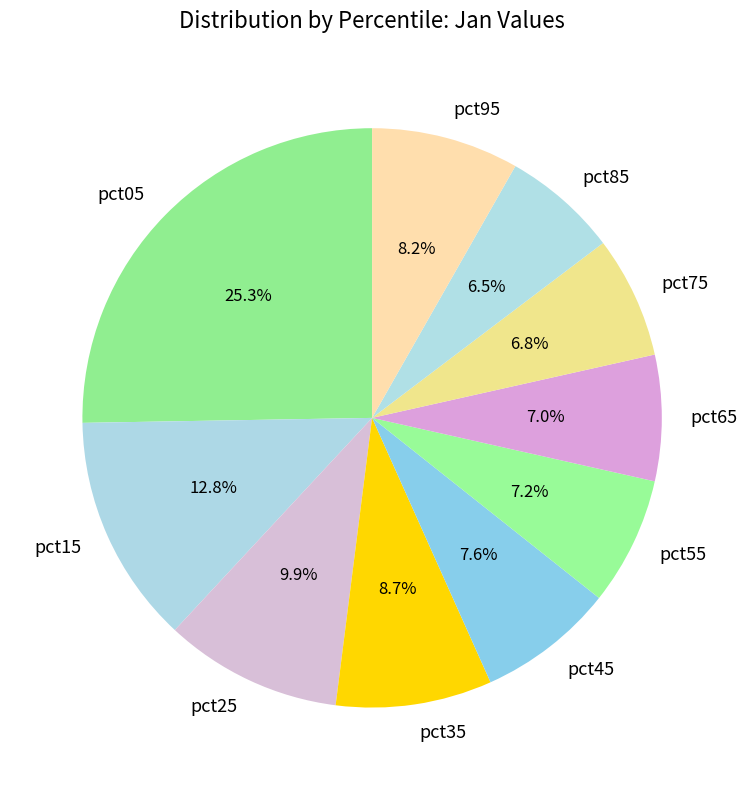

To the nearest percent, what is the difference between the pct05 and pct35 slice percentages?

17%